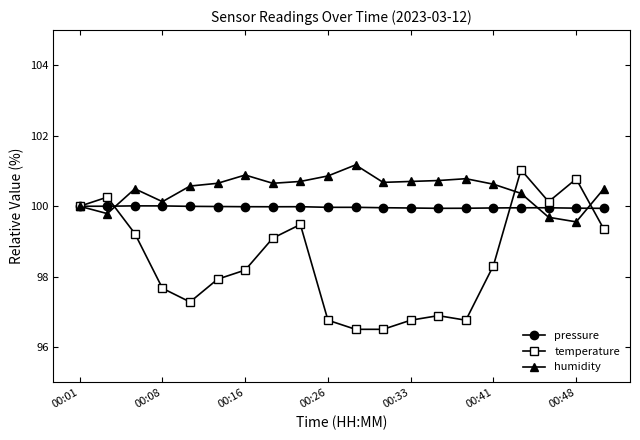

What is the smallest value displayed?

96.5